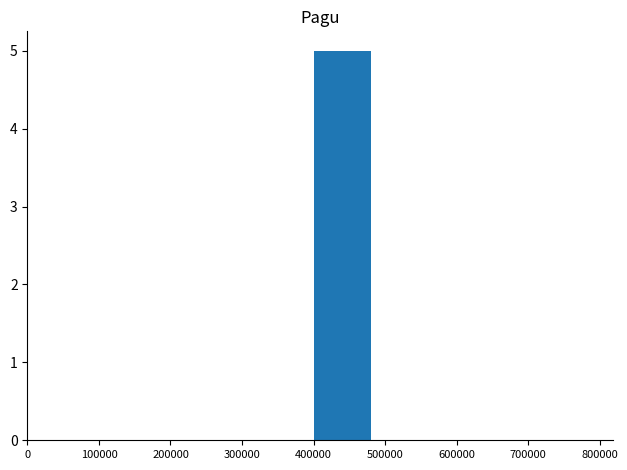

Does the chart contain stacked bars?

No